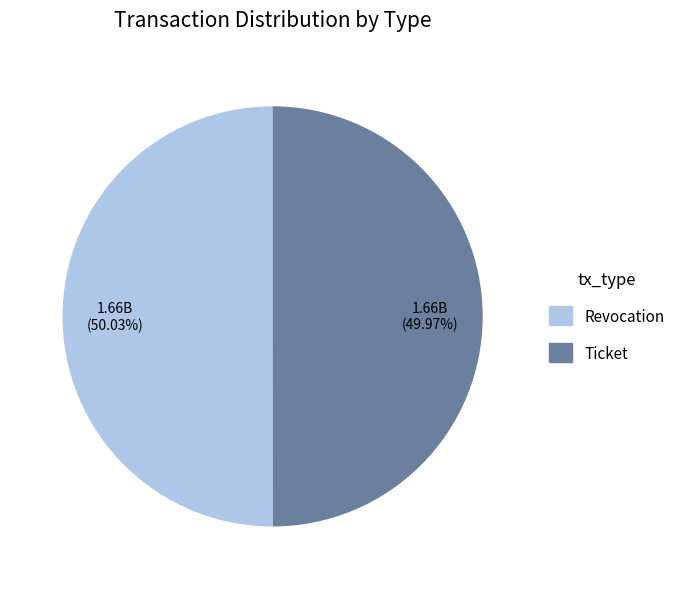

Is there a majority slice in this chart?

Yes